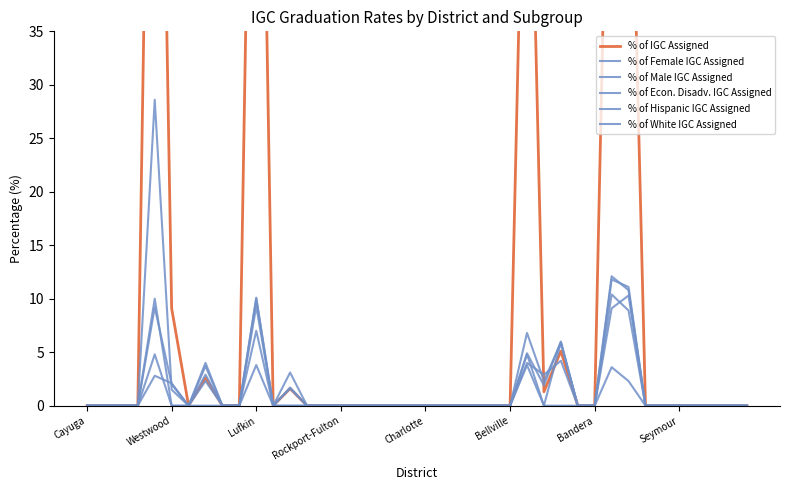

Which category has the lowest value in the % of Econ. Disadv. IGC Assigned series?

Cayuga